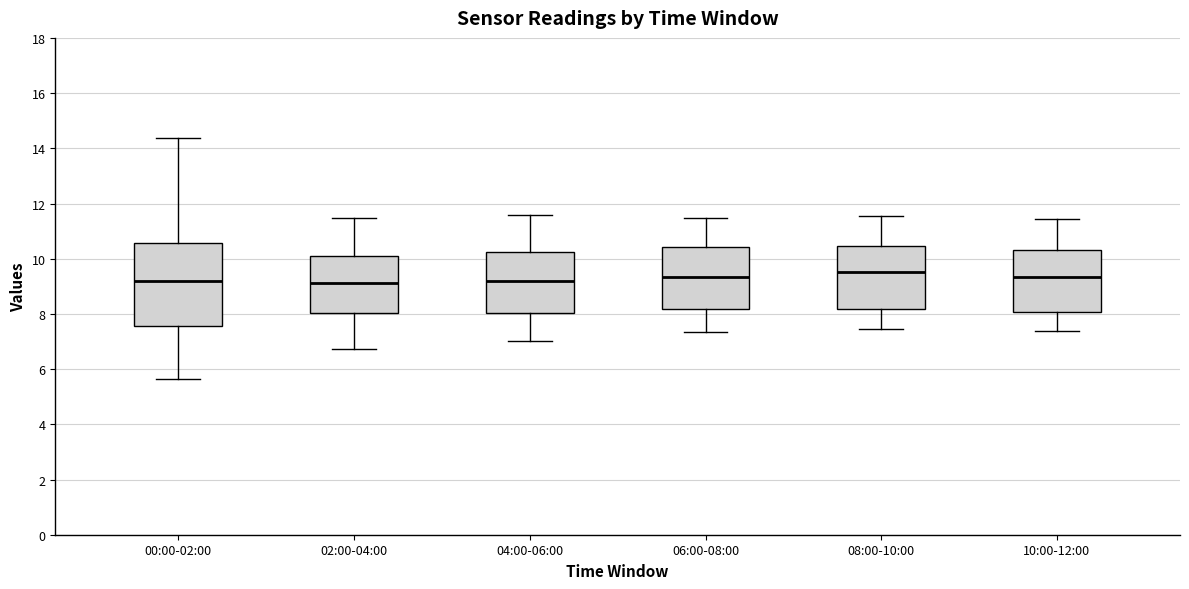

Which box is the tallest, from its lower edge to its upper edge?

00:00-02:00